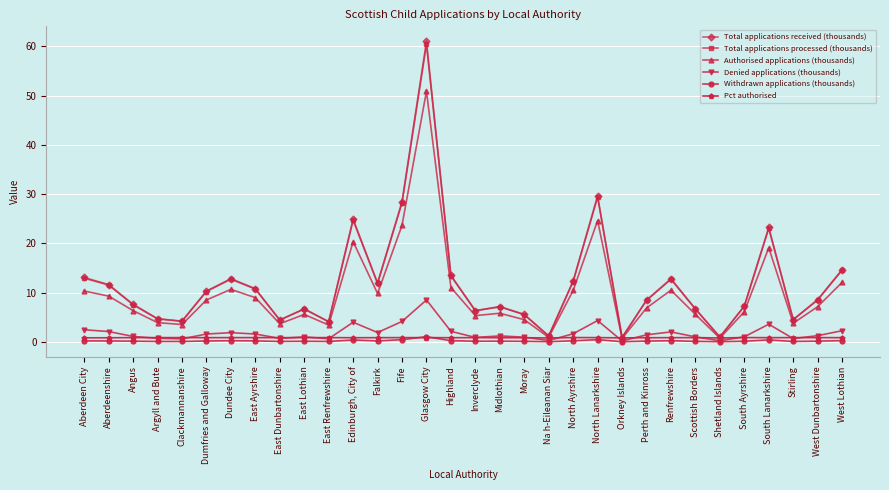

At which label does Total applications received (thousands) first exceed 8?

Aberdeen City